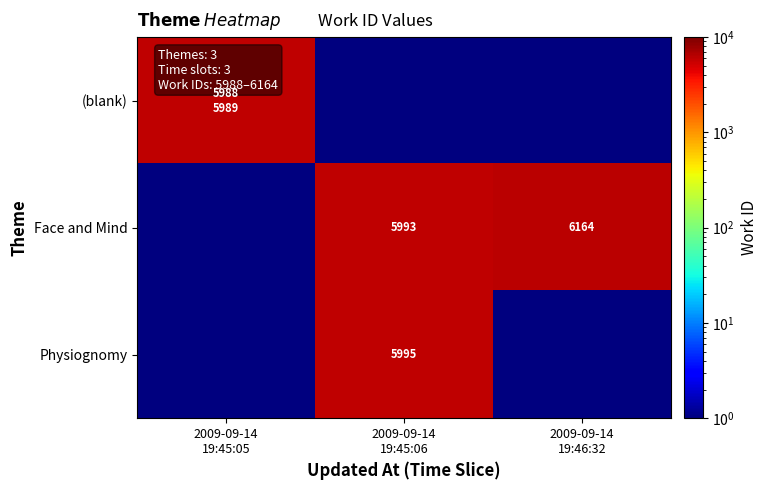

How many values in the Face and Mind series are below 5993?

1